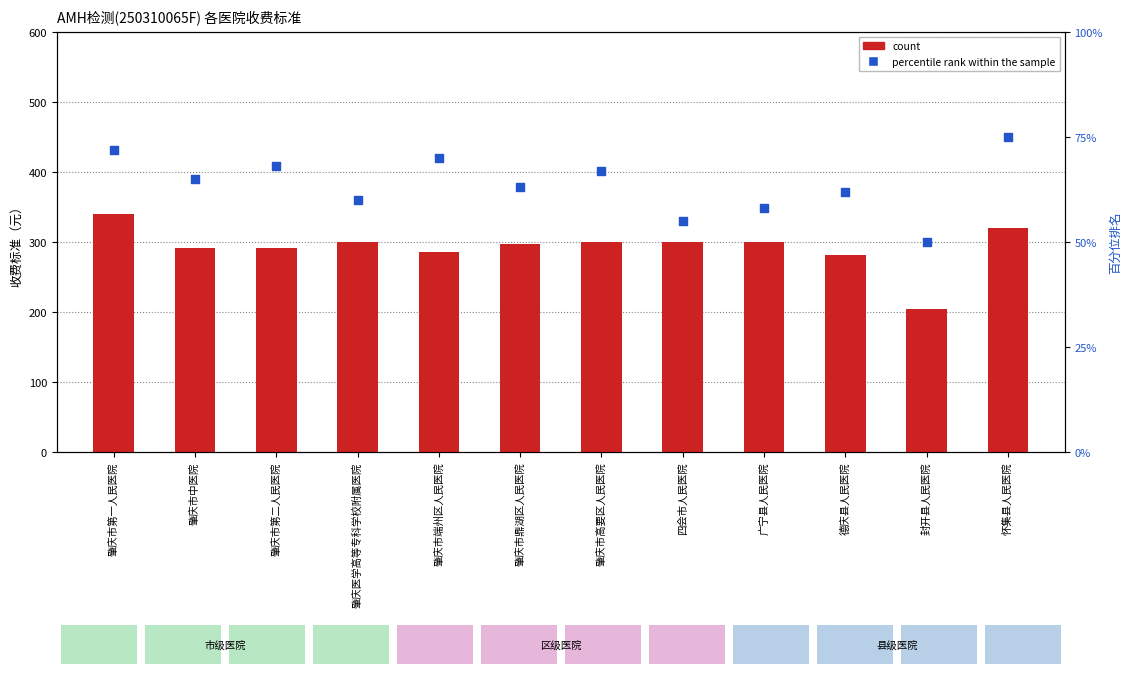

Which series has the largest total across all categories?

count